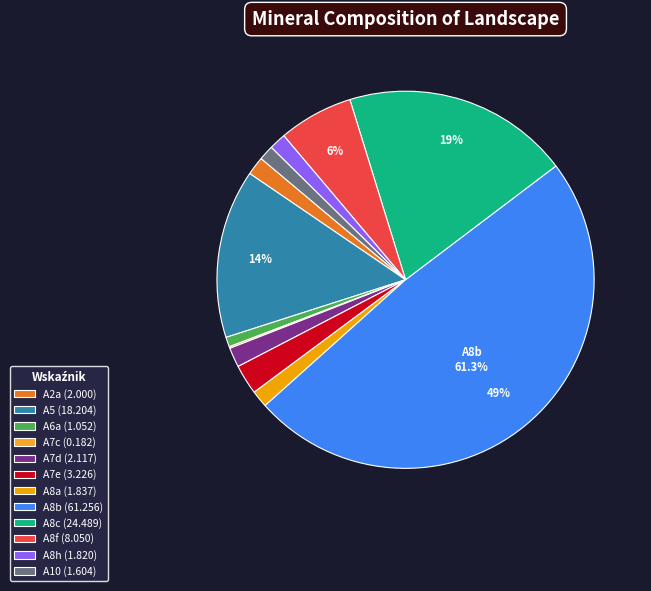

The A8f slice represents 1% of the pie. True or false?

False